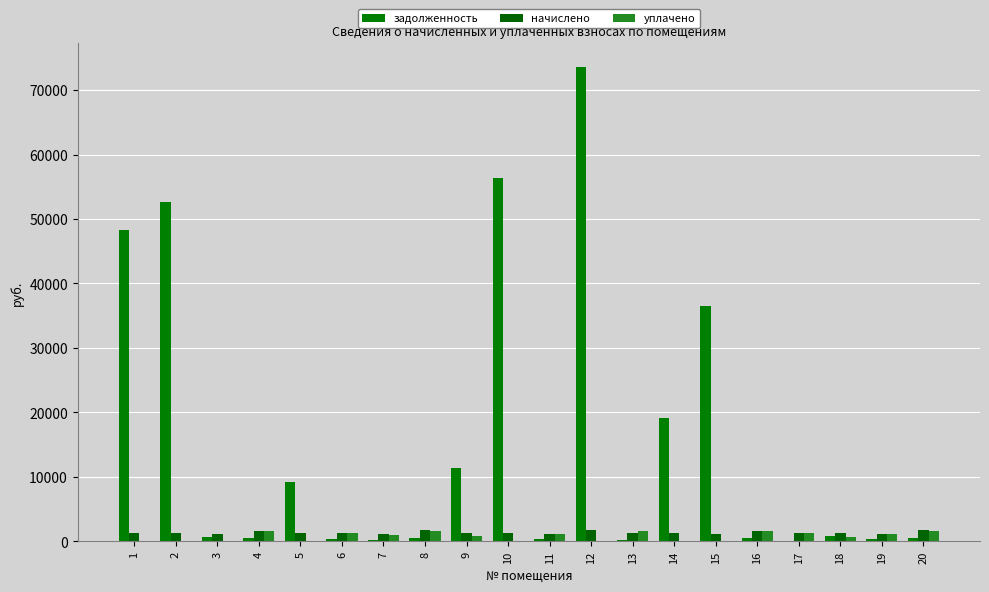

What is the average value of the задолженность series?

15606.5